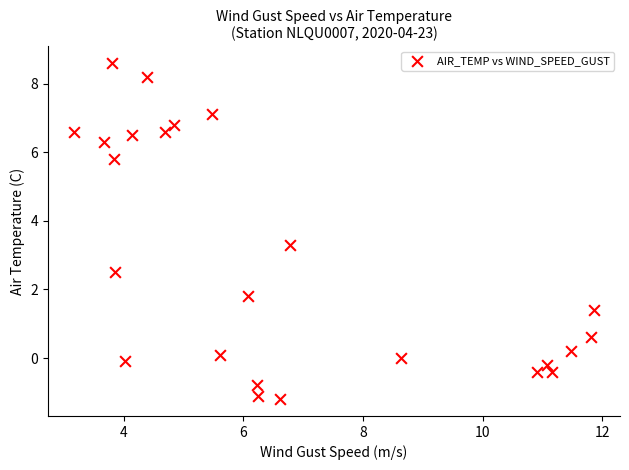

What Y value in the scatter plot is closest to 3?

3.3